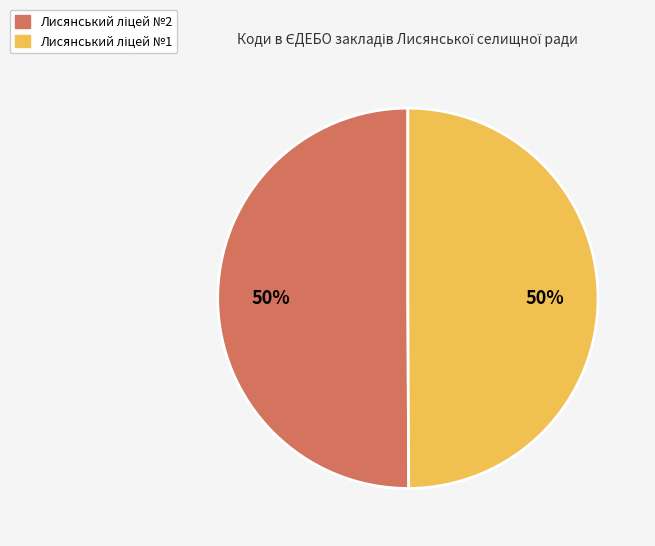

To the nearest percent, what is the average slice percentage?

50%